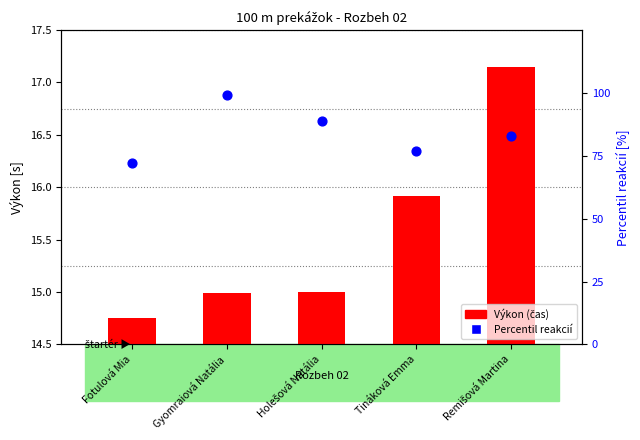

At which category is the sum across all series the highest?

Gyomraiová Natália